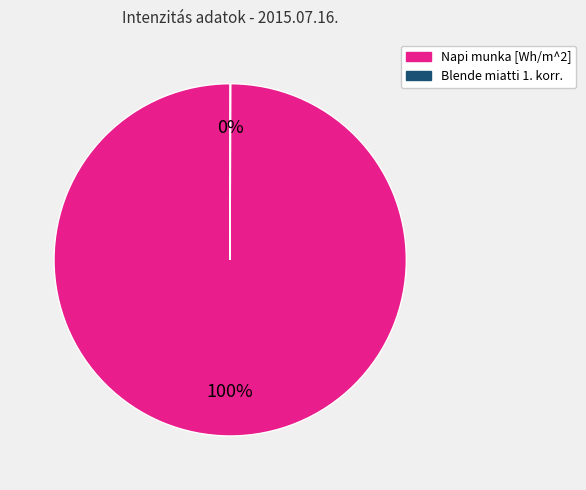

To the nearest percent, what is the average slice percentage?

50%